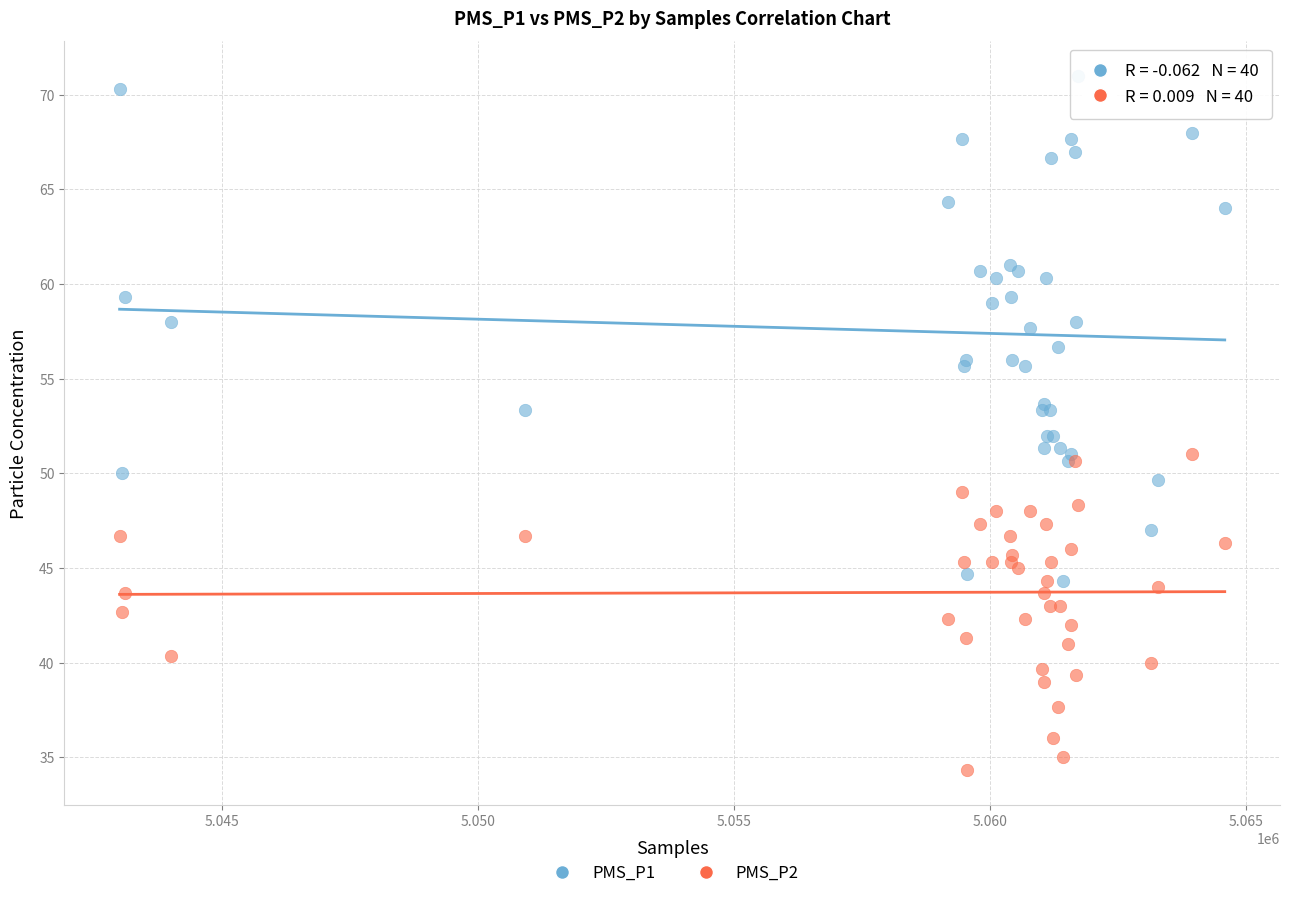

Which series has the widest spread of Y values?

PMS_P1